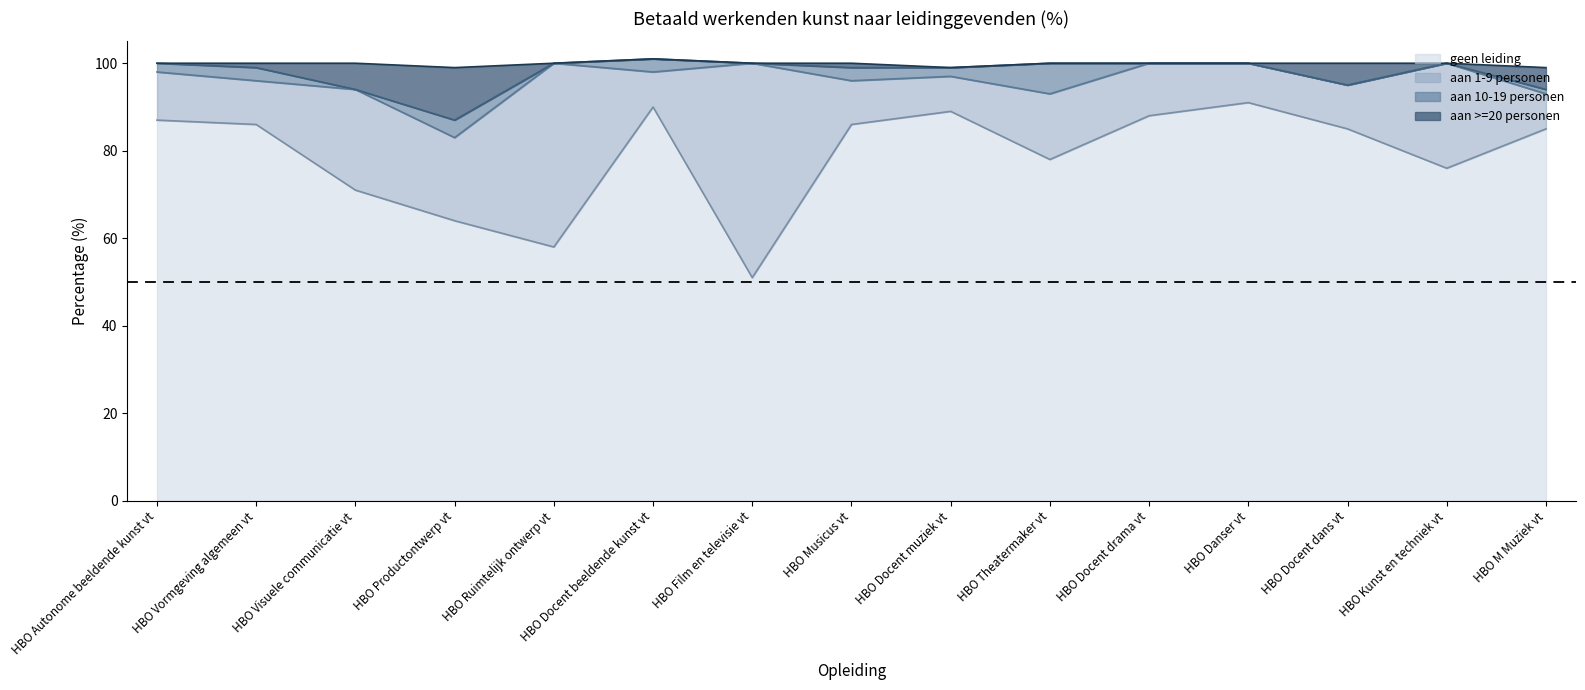

What is the lowest value of the geen leiding series?

51